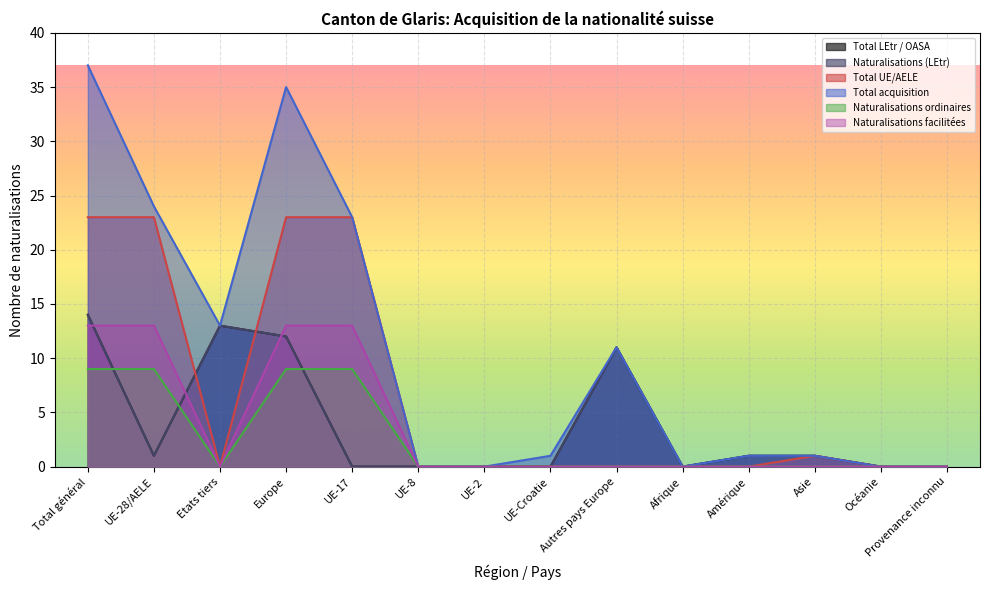

Between UE-17 and Asie, which series saw the biggest shift?

Total UE/AELE